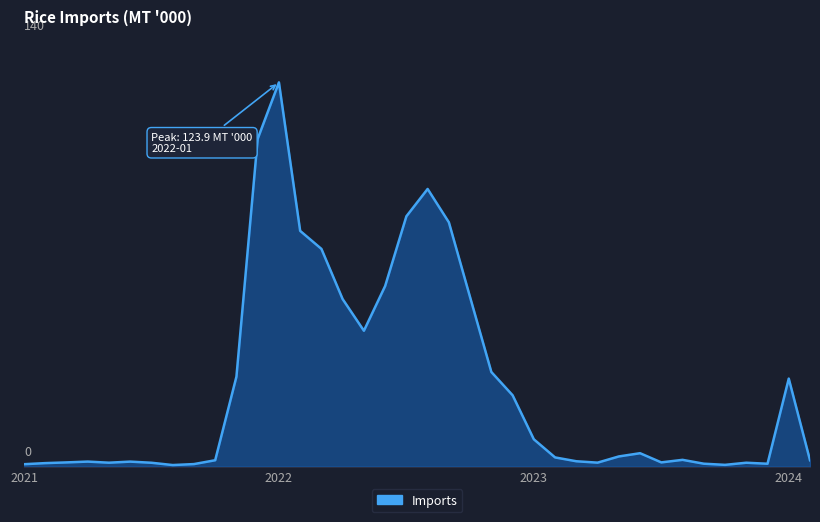

At which category does the chart reach its minimum across all series?

2021-08